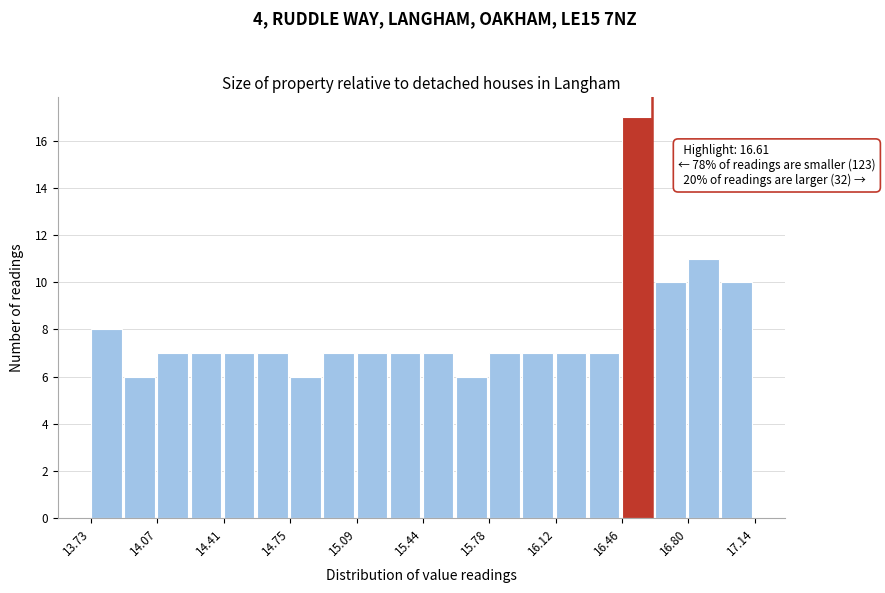

Read against the x-axis, roughly where is the centre of the tallest bar?

16.55